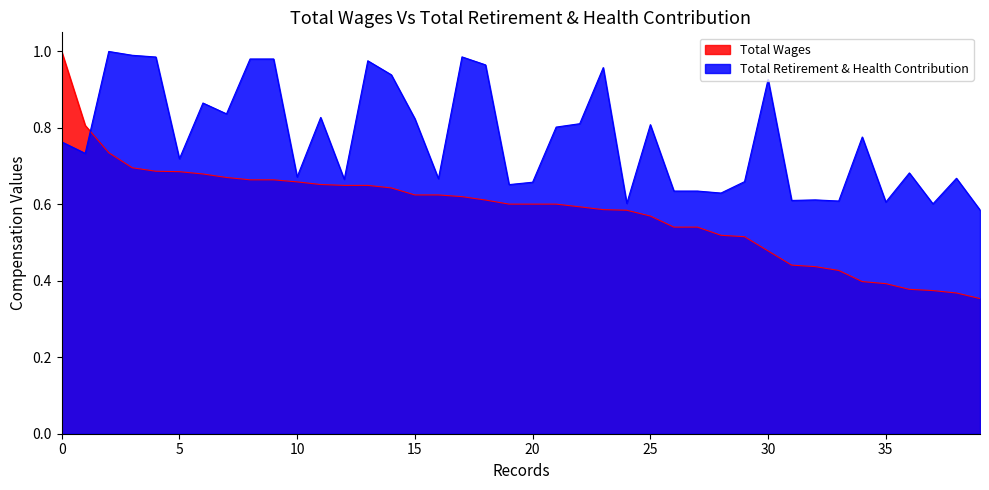

Between 16 and 18, which series saw the biggest shift?

Total Retirement & Health Contribution